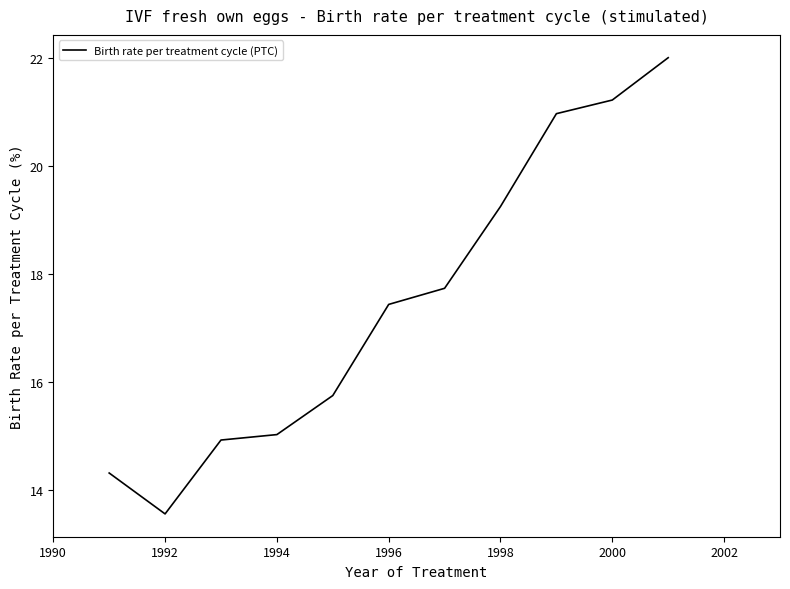

How many lines are shown in the chart?

1